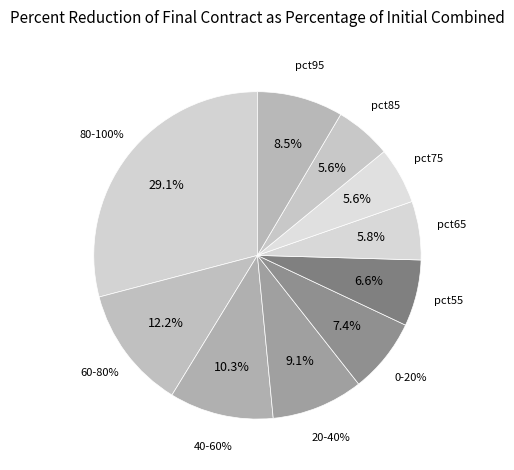

Which slice is the smallest?

pct85